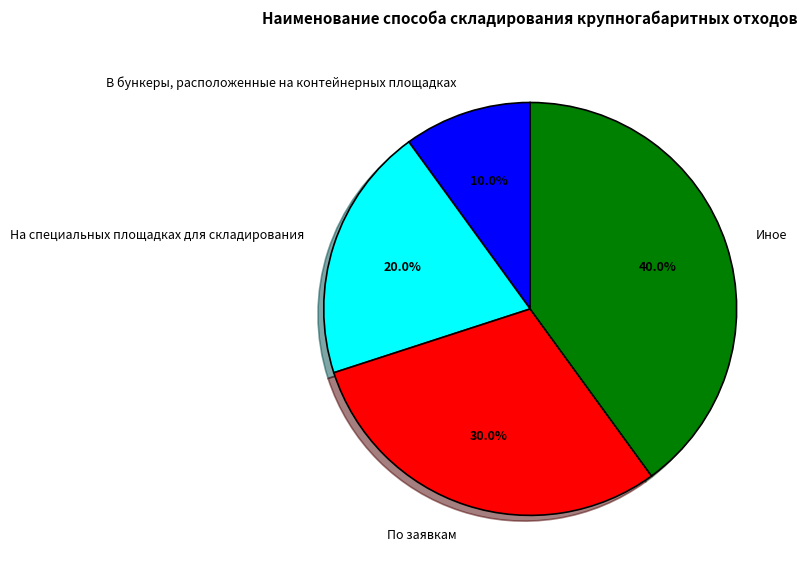

Is it true that По заявкам is 30% of the pie?

True